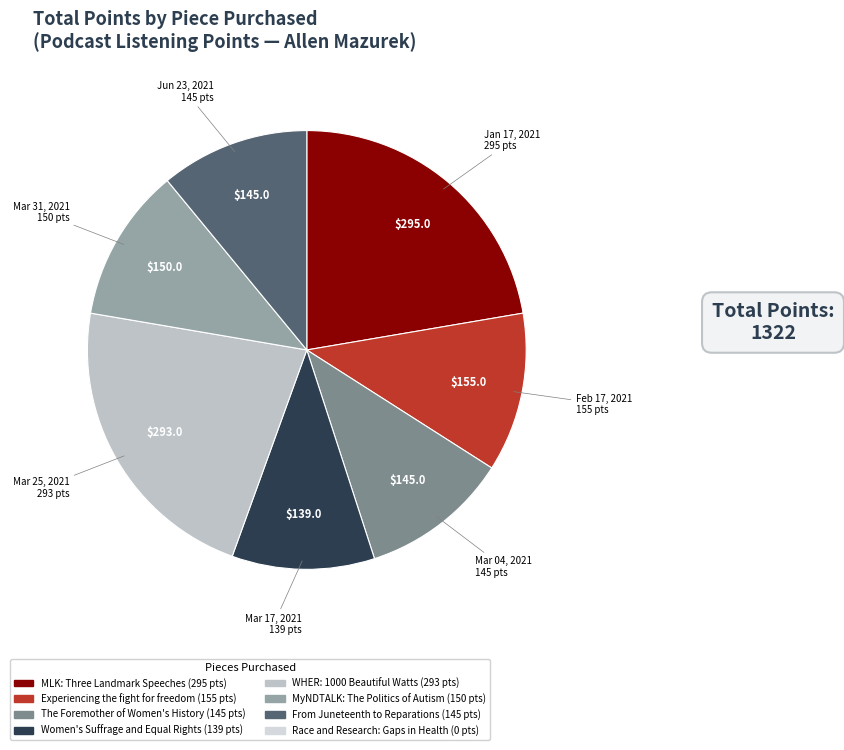

Is there a majority slice in this chart?

No